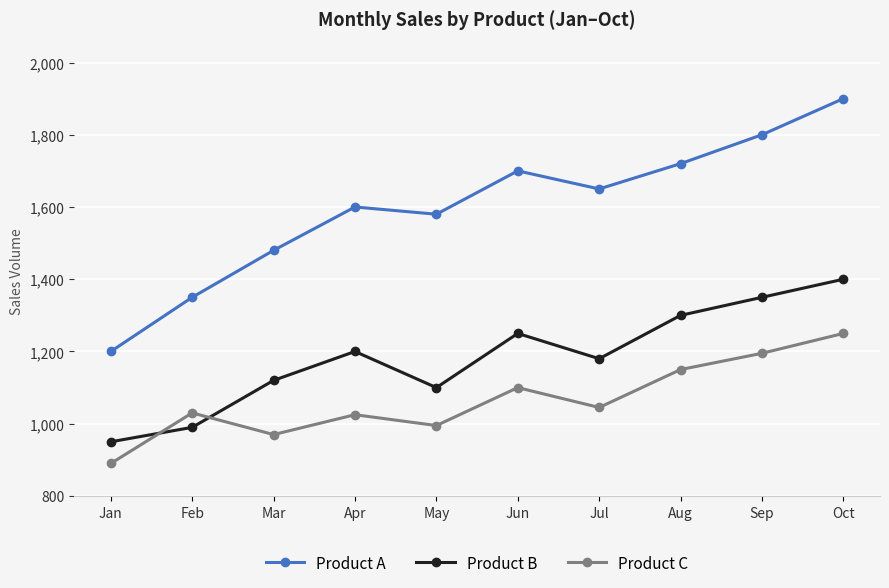

Between Jan and Sep, which series saw the biggest shift?

Product A